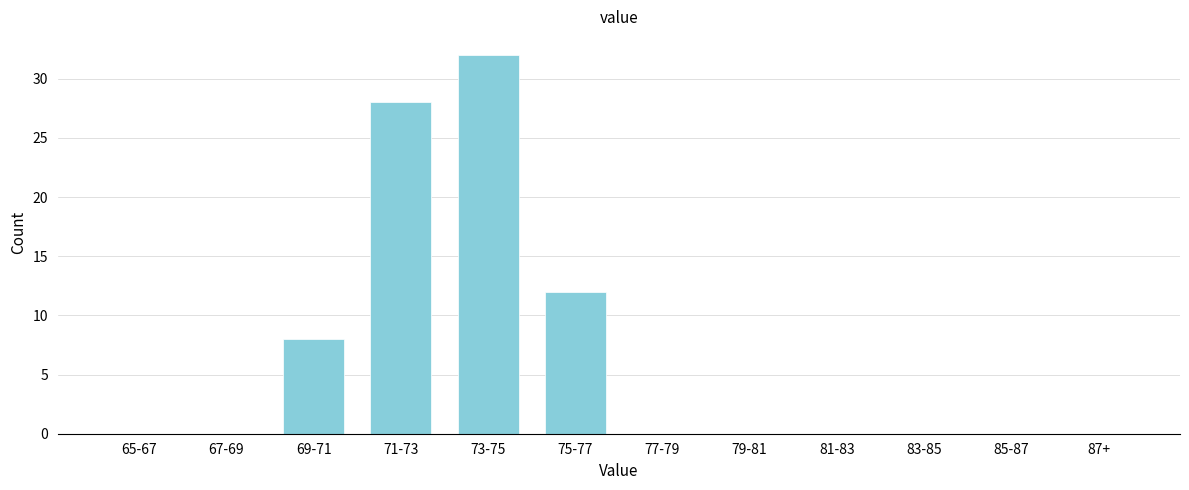

Reading left to right, extract all data points from this chart.

65-67=0	67-69=0	69-71=8	71-73=28	73-75=32	75-77=12	77-79=0	79-81=0	81-83=0	83-85=0	85-87=0	87+=0